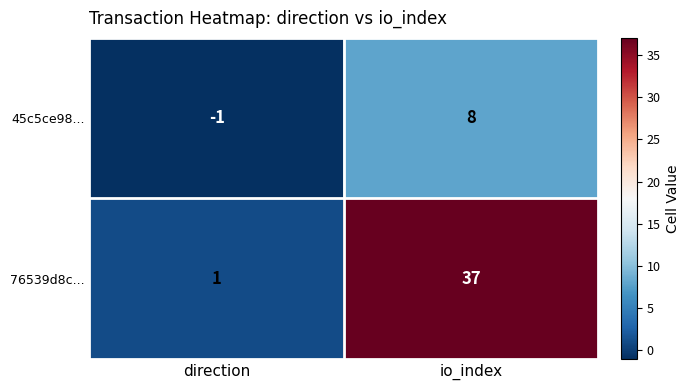

Reading right to left, list all the values displayed in this chart.

45c5ce98...: 8	-1
76539d8c...: 37	1